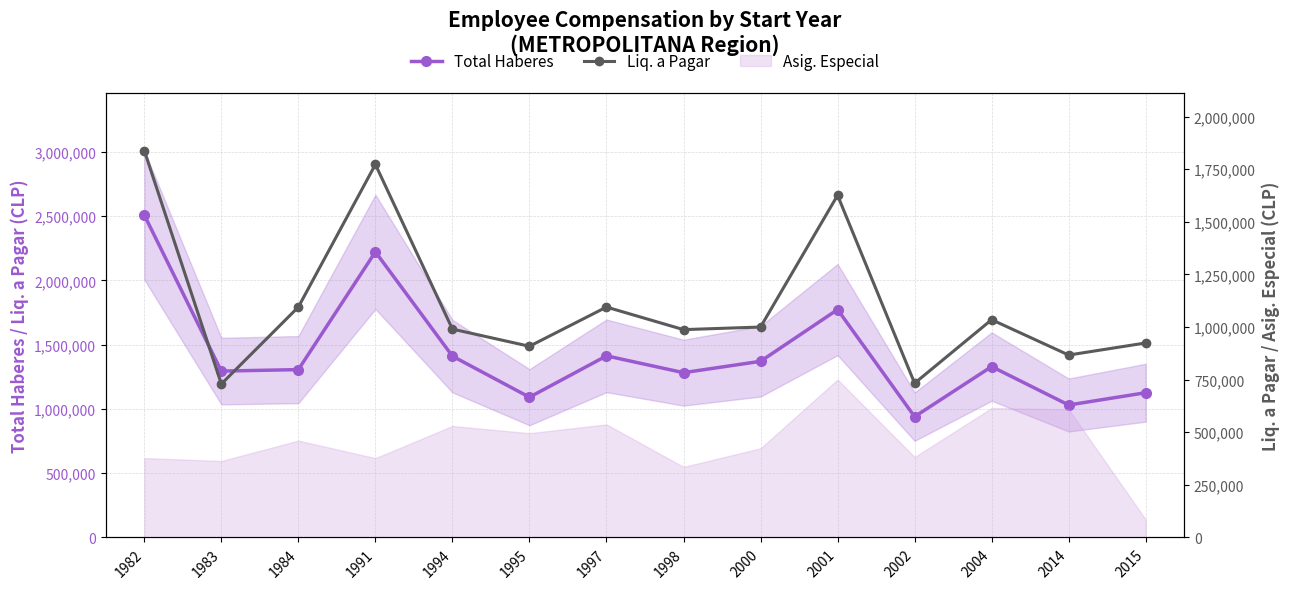

Where is the first local minimum for Liq. a Pagar?

1983